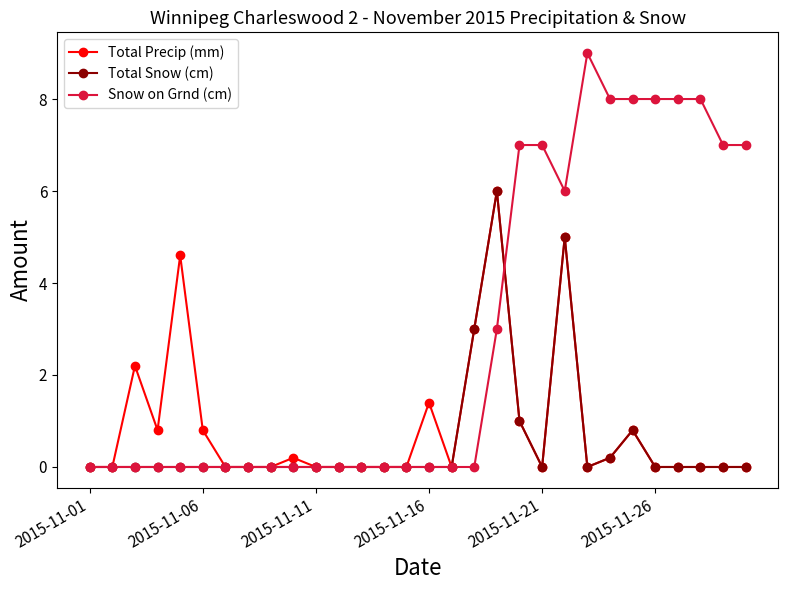

What is the greatest value displayed?

9.0